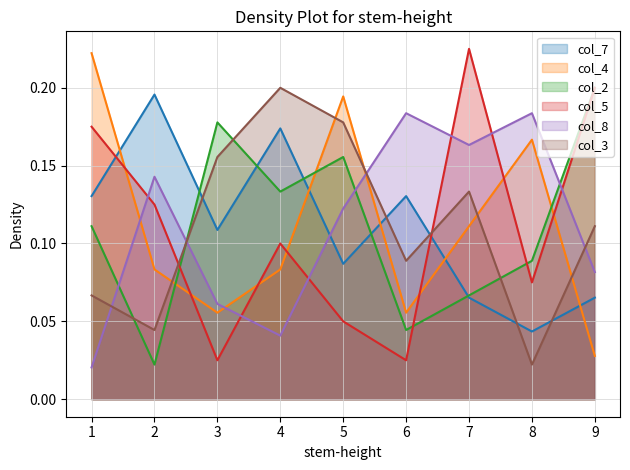

Reading left to right, transcribe all the data shown in this chart.

col_7: 1=0.1	2=0.2	3=0.1	4=0.2	5=0.1	6=0.1	7=0.1	8=0.0	9=0.1
col_4: 1=0.2	2=0.1	3=0.1	4=0.1	5=0.2	6=0.1	7=0.1	8=0.2	9=0.0
col_2: 1=0.1	2=0.0	3=0.2	4=0.1	5=0.2	6=0.0	7=0.1	8=0.1	9=0.2
col_5: 1=0.2	2=0.1	3=0.0	4=0.1	5=0.1	6=0.0	7=0.2	8=0.1	9=0.2
col_8: 1=0.0	2=0.1	3=0.1	4=0.0	5=0.1	6=0.2	7=0.2	8=0.2	9=0.1
col_3: 1=0.1	2=0.0	3=0.2	4=0.2	5=0.2	6=0.1	7=0.1	8=0.0	9=0.1